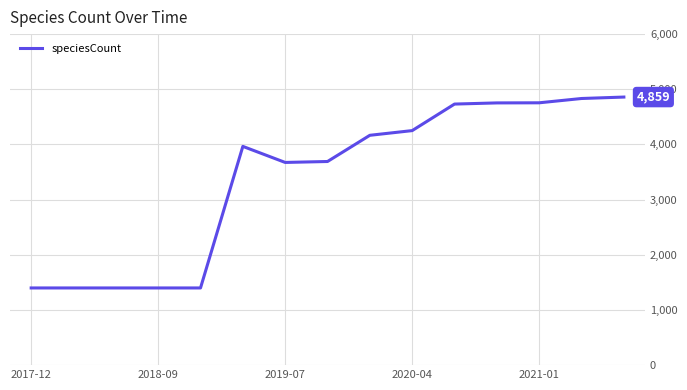

What is the sum of all values?

50674